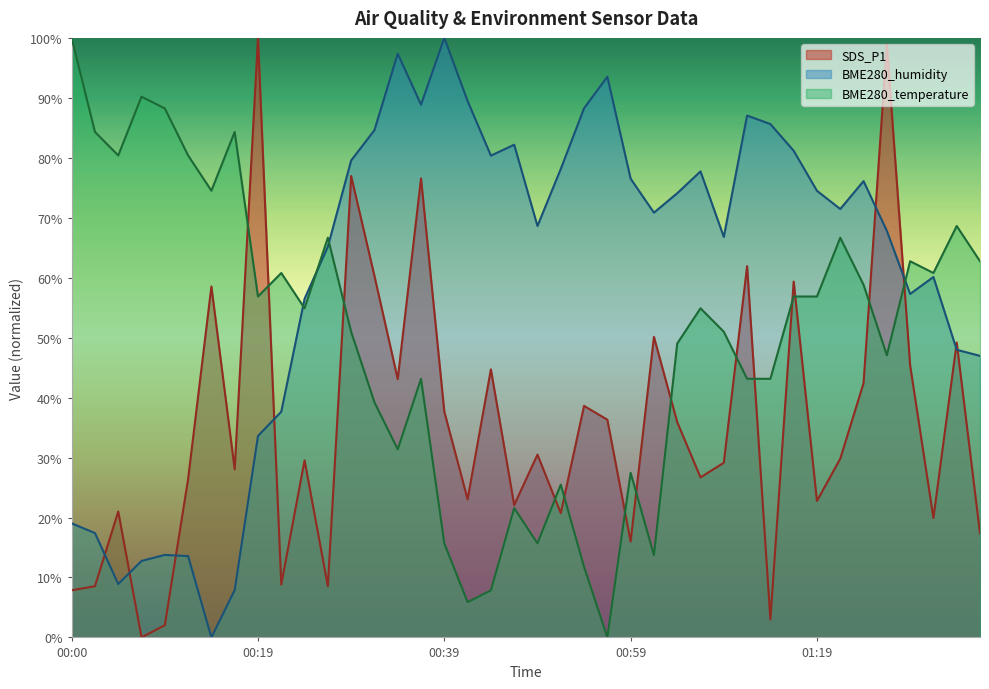

Between which two adjacent categories do BME280_temperature and SDS_P1 first intersect?

00:17 and 00:19